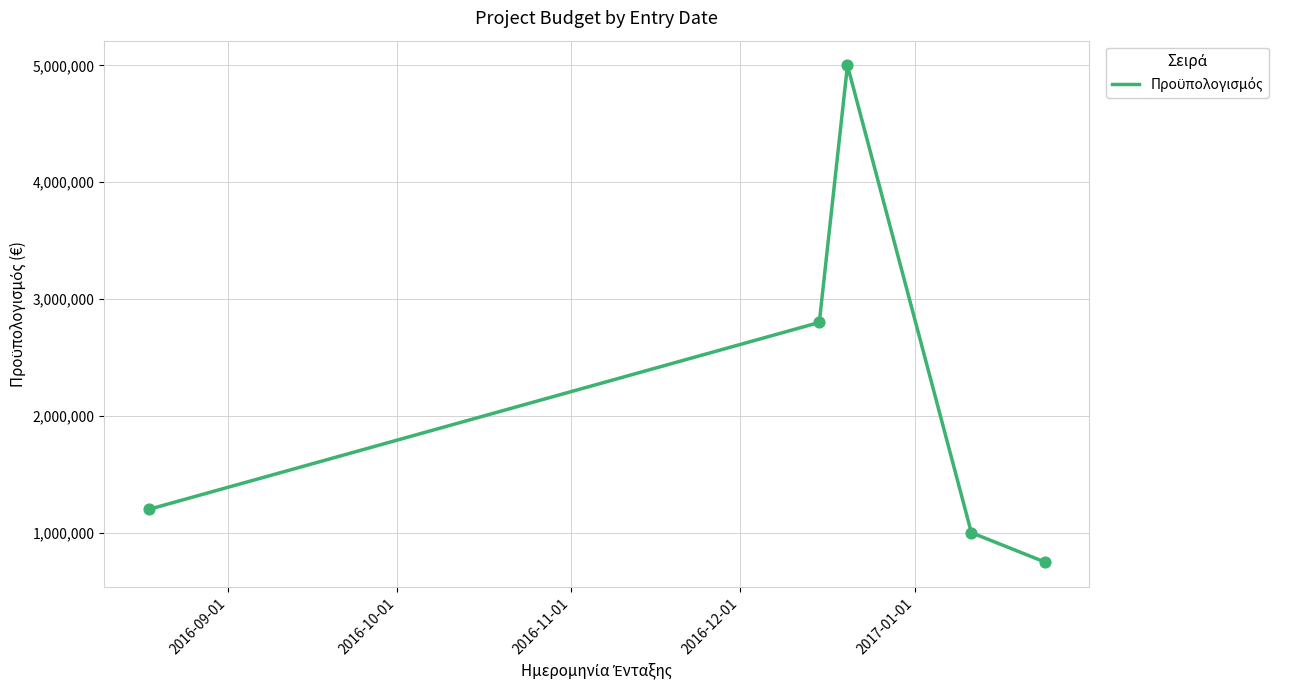

What is the difference between the second highest and minimum values?

2050600